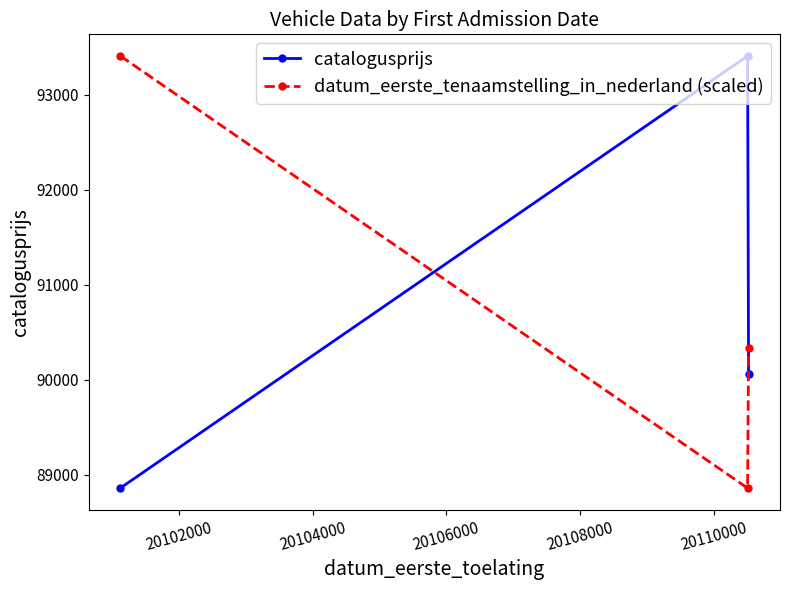

What is the highest value of the datum_eerste_tenaamstelling_in_nederland (scaled) series?

93410.0